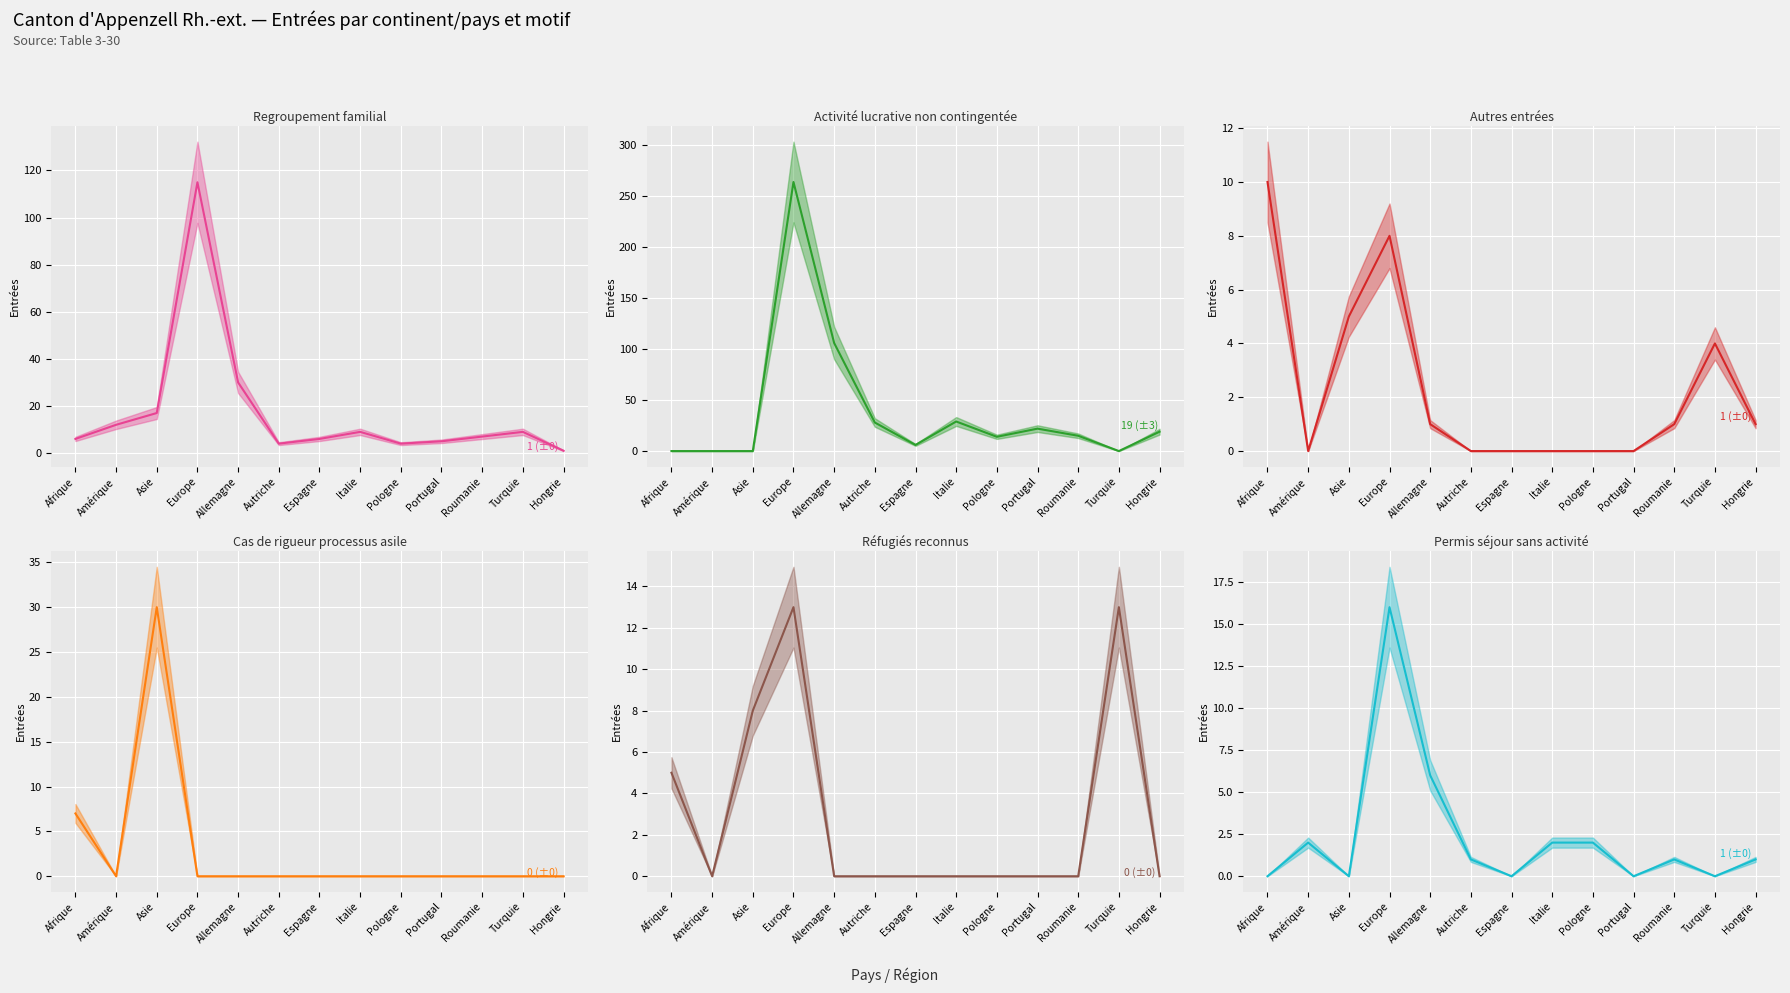

What is the sum of the Autres entrées values at Allemagne and Turquie?

5